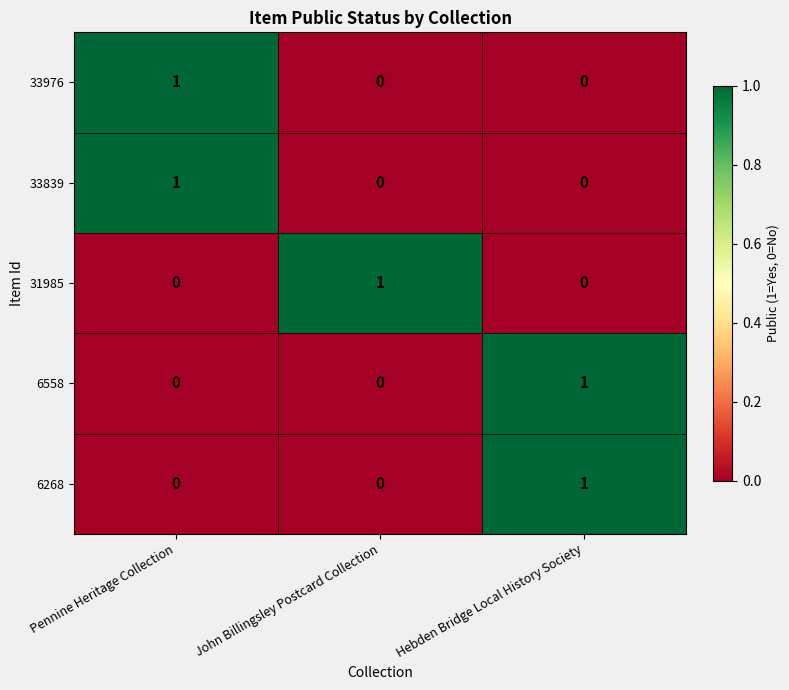

At which label does 6268 reach its peak?

Hebden Bridge Local History Society